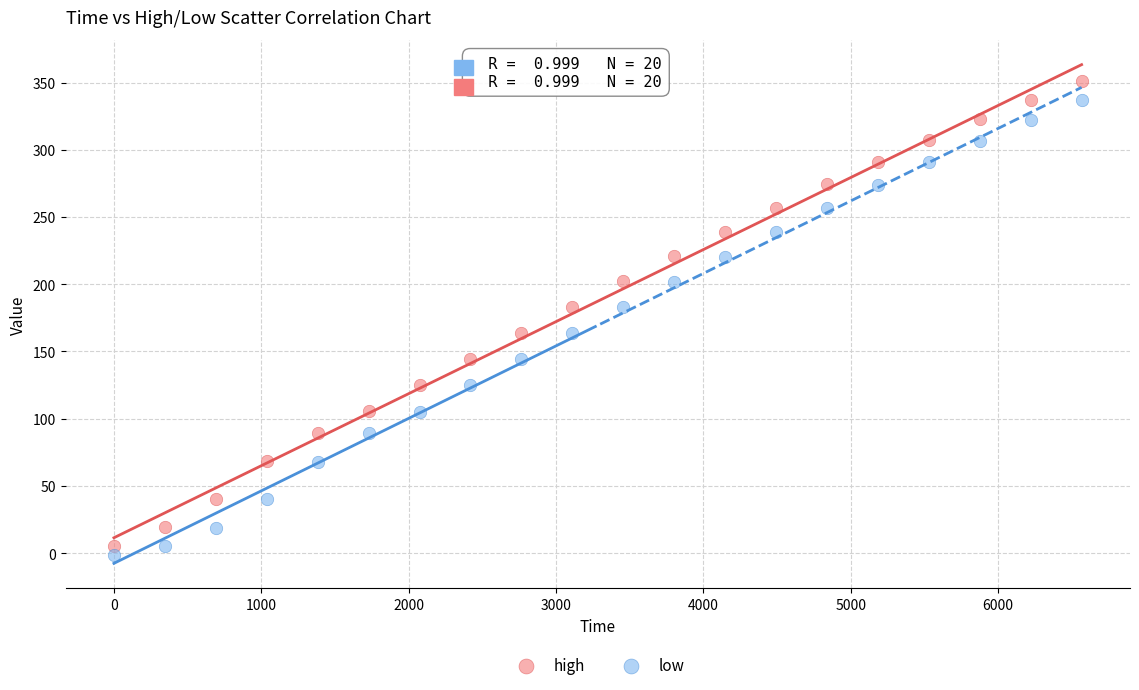

Which series has the widest spread of Y values?

high